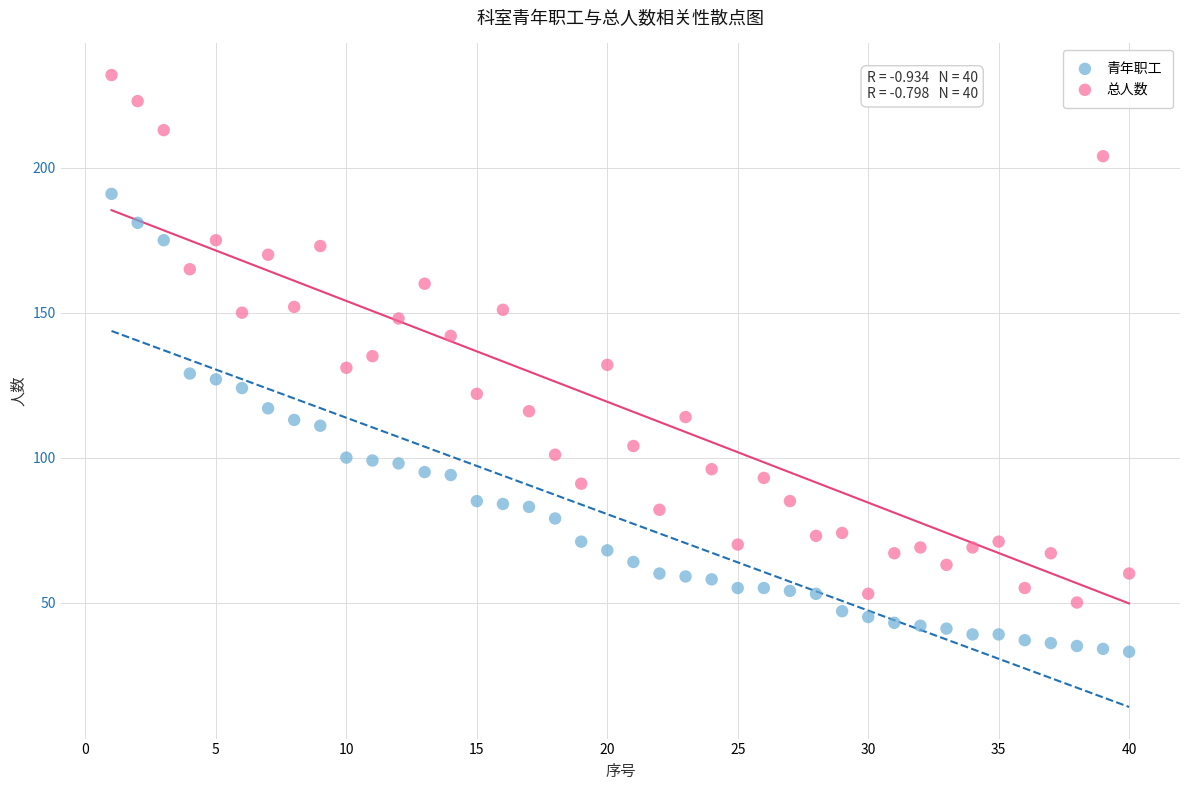

What is the X range (max minus min) for the scatter plot?

39